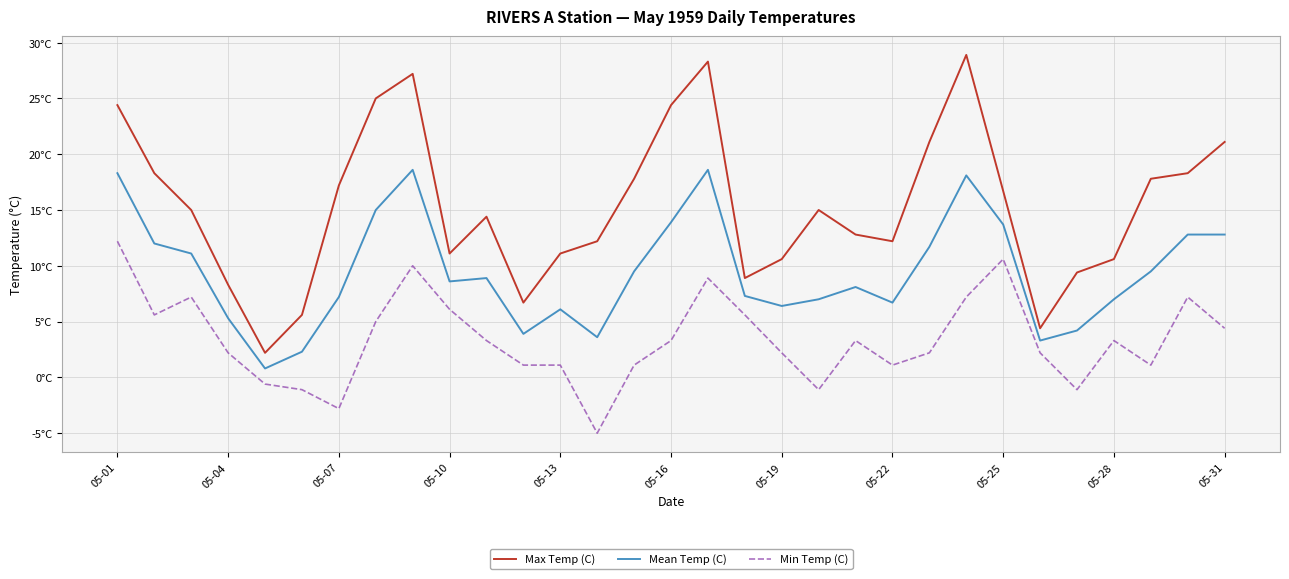

At how many categories does at least one series exceed 5?

29